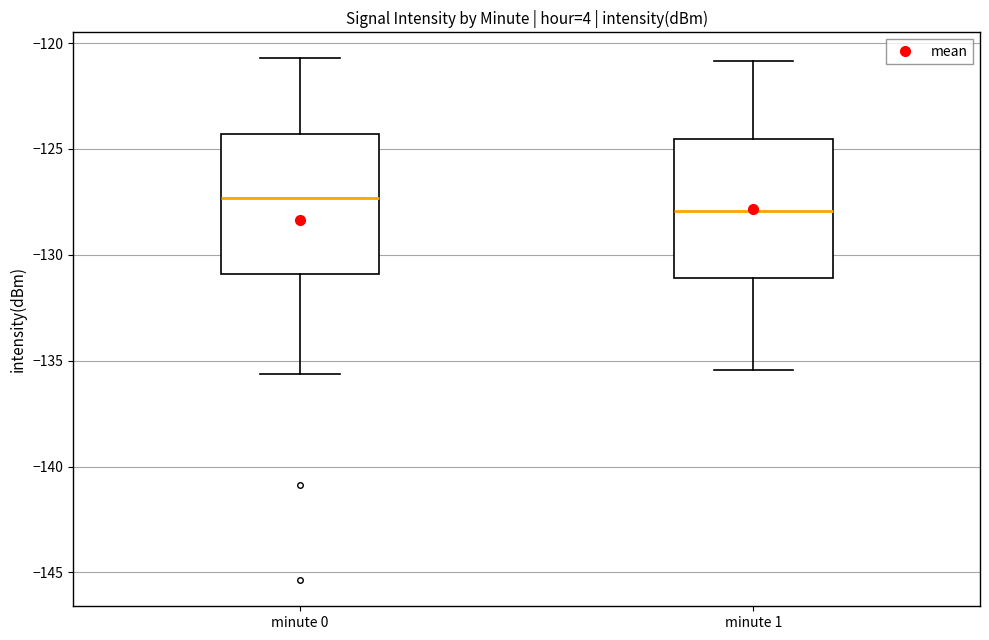

Reading left to right, transcribe this box plot: for each box, give where its median line is, the range the box spans, and where its two whiskers end, as read against the y-axis. The values are not printed on the chart, so give them approximately, as read against the axis.

minute 0: median -127.5, box -131.0 to -124.5, whiskers -135.5 to -120.5
minute 1: median -128.0, box -131.0 to -124.5, whiskers -135.5 to -121.0